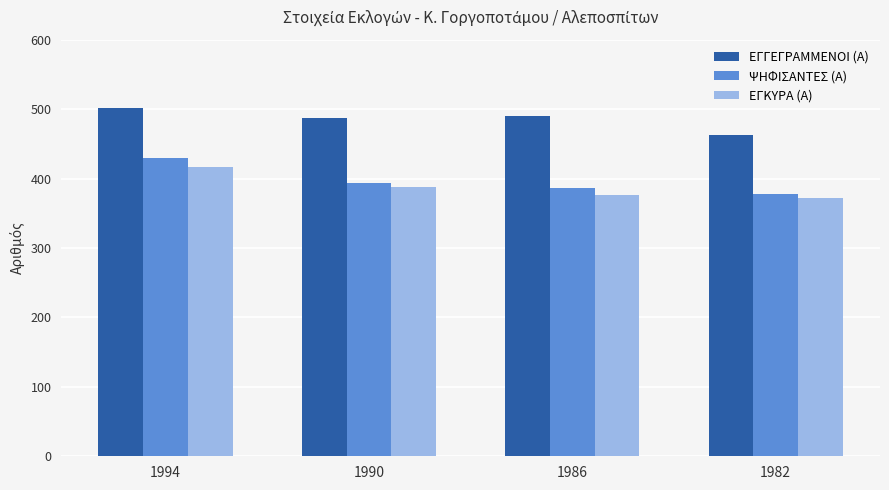

Where does the ΨΗΦΙΣΑΝΤΕΣ (Α) series first go above 394?

1994